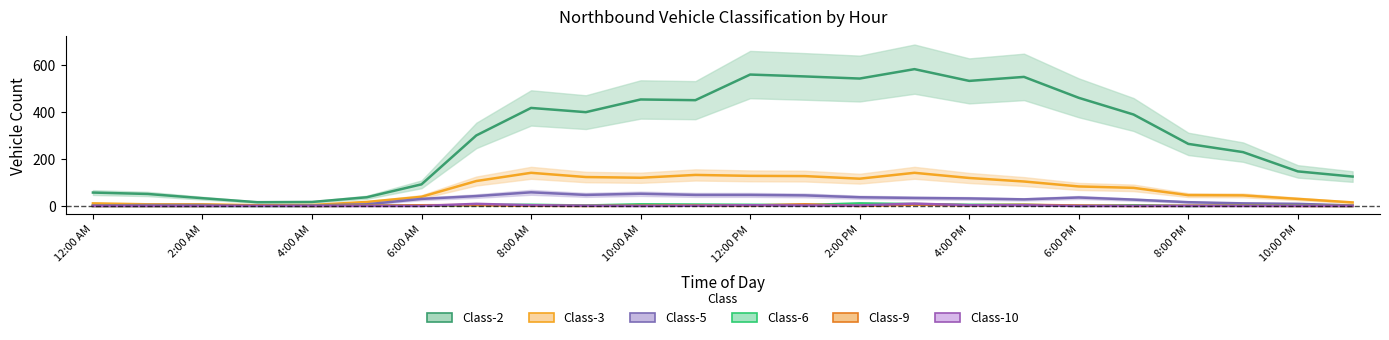

How many data points in Class-2 are above 389?

11